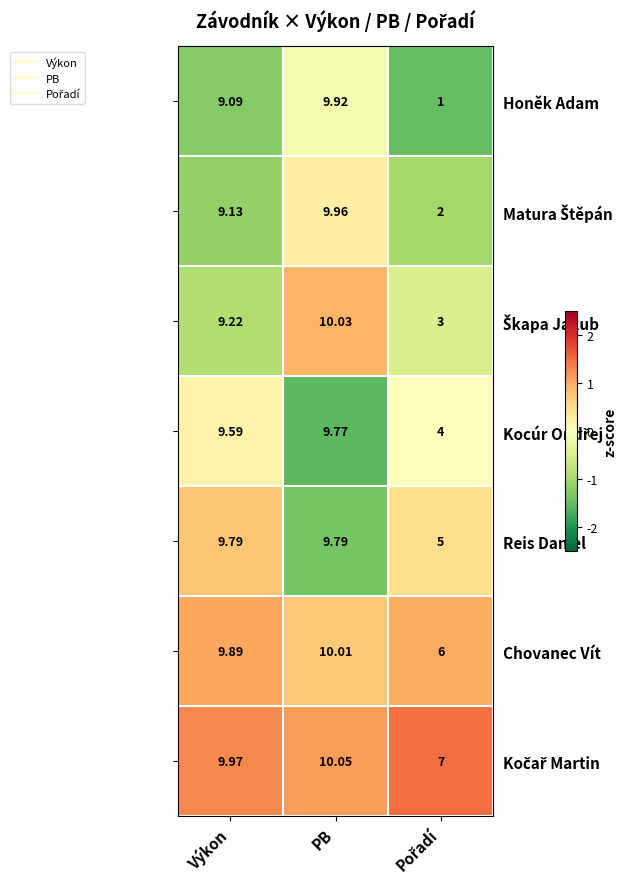

Count the number of data series in this chart.

7